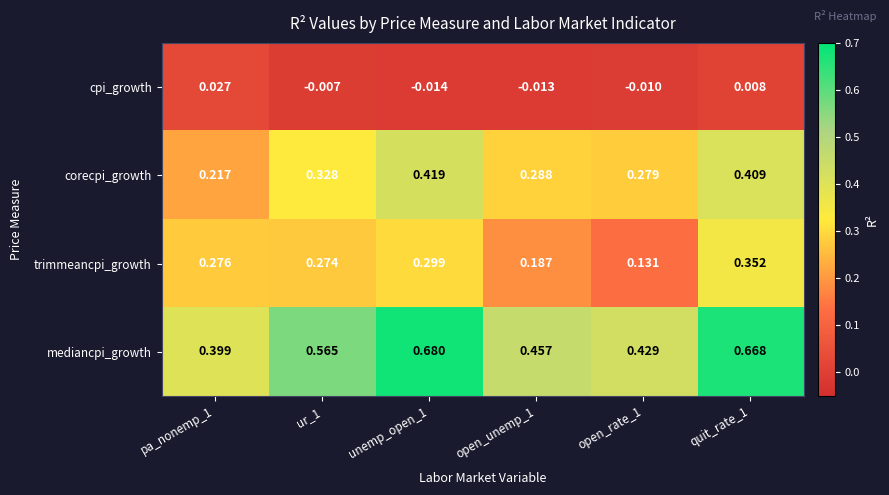

What is the total value across all series at quit_rate_1?

1.4